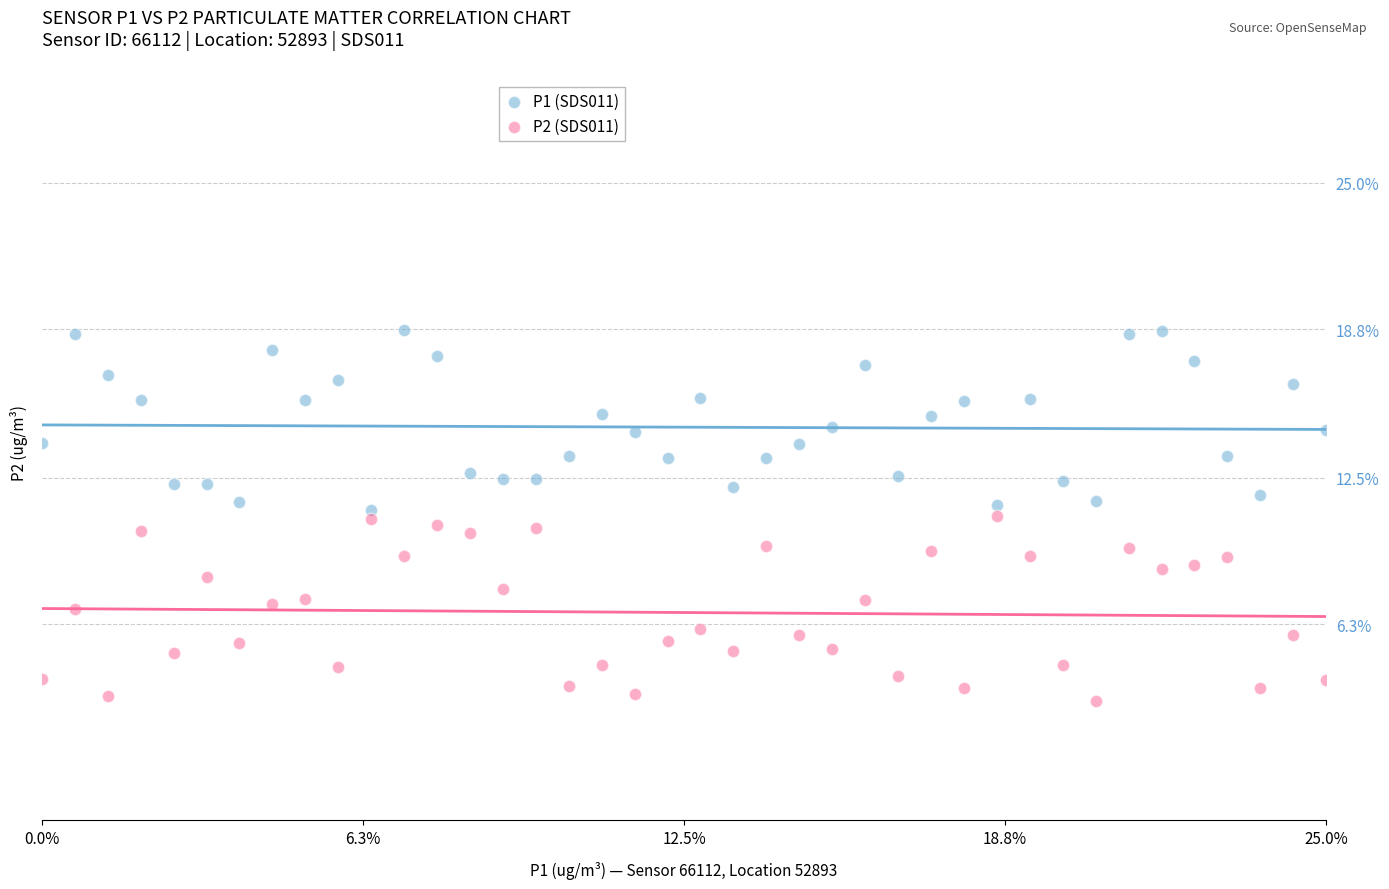

Which series contains the highest Y value?

P1 (SDS011)